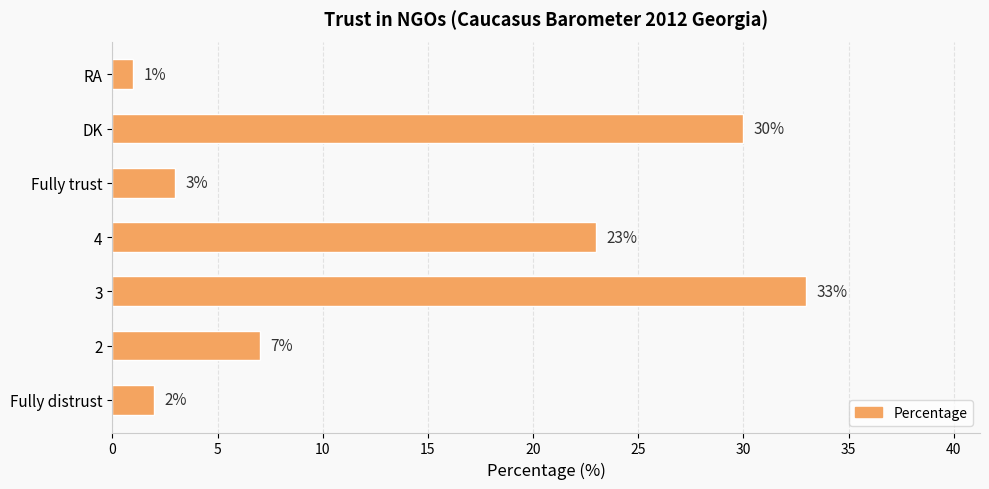

What is the average value?

14